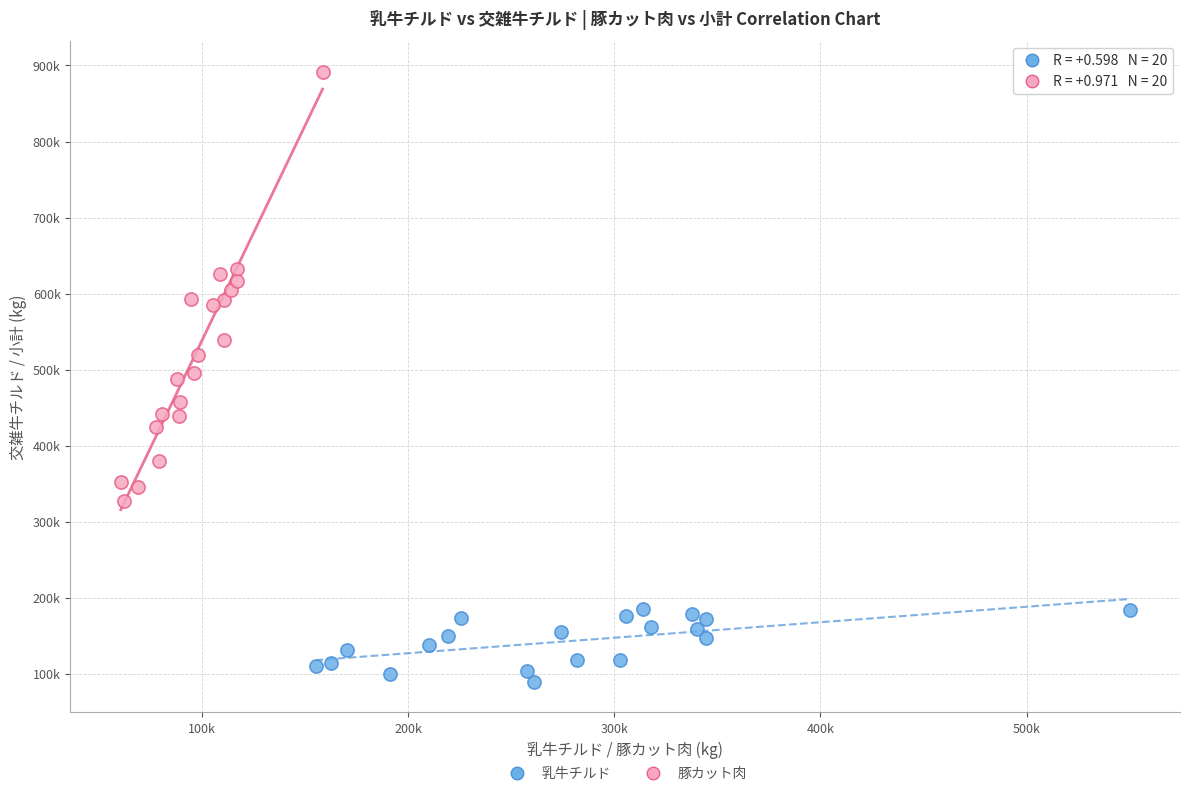

What are all the series names shown in the legend?

乳牛チルド, 豚カット肉